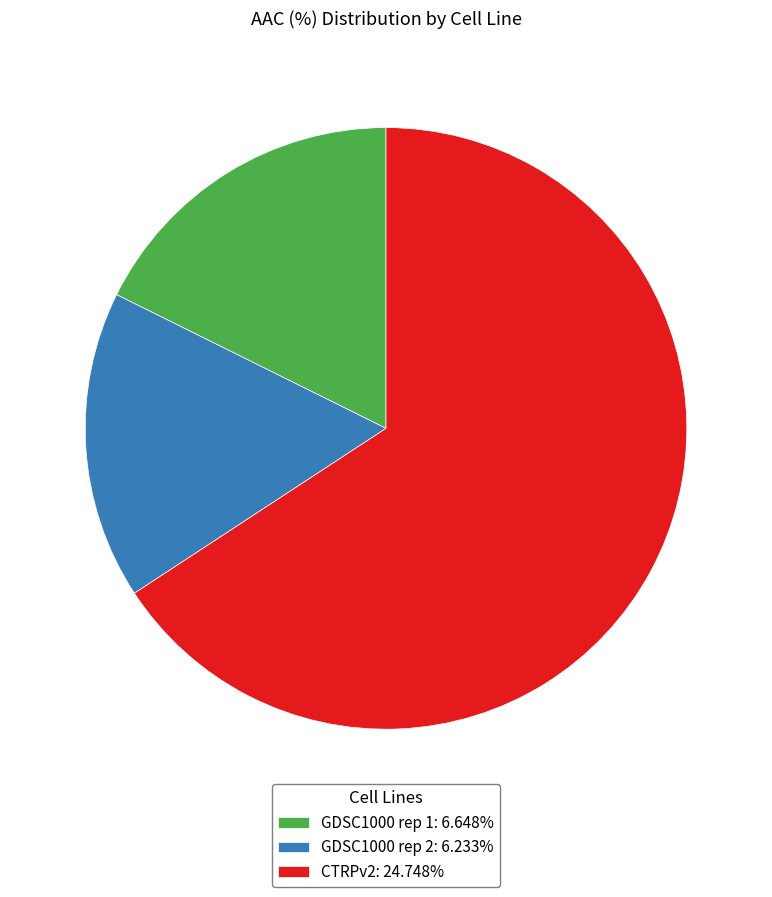

Which category accounts for the majority?

CTRPv2